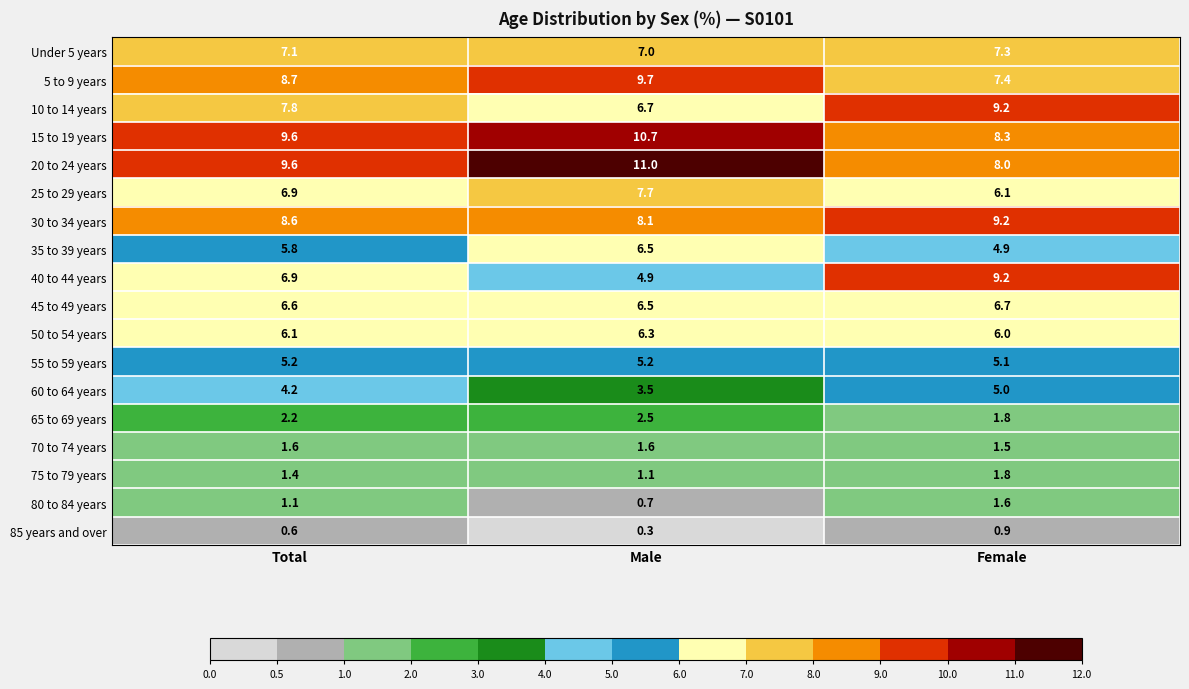

Count the number of data series in this chart.

18